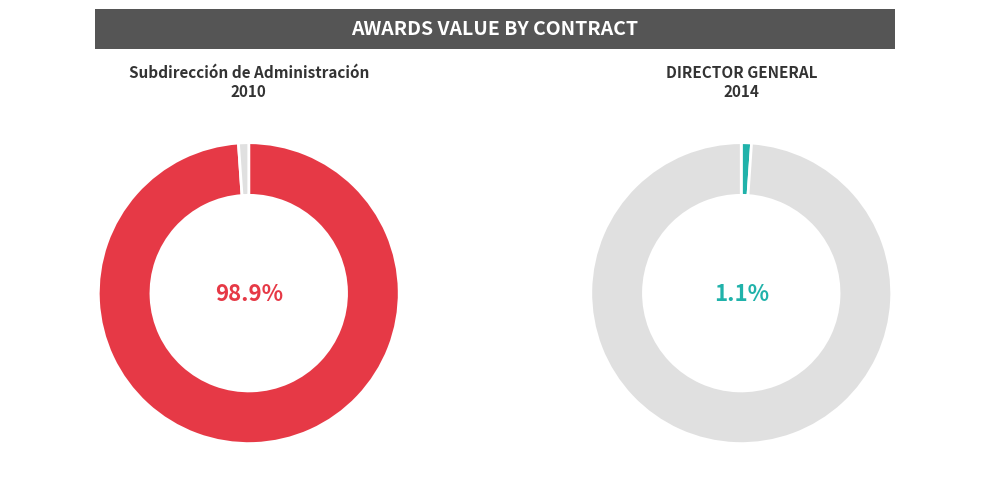

To the nearest percent, what is the combined percentage of DIRECTOR GENERAL (2014) and Subdirección de Administración (2010)?

100%